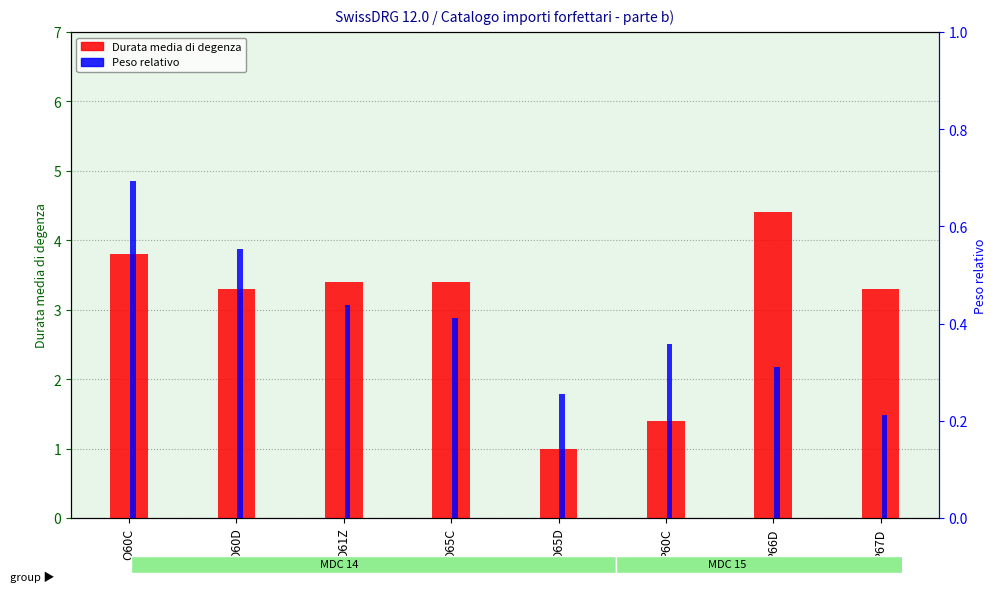

How many data points in Durata media di degenza are above 3?

6